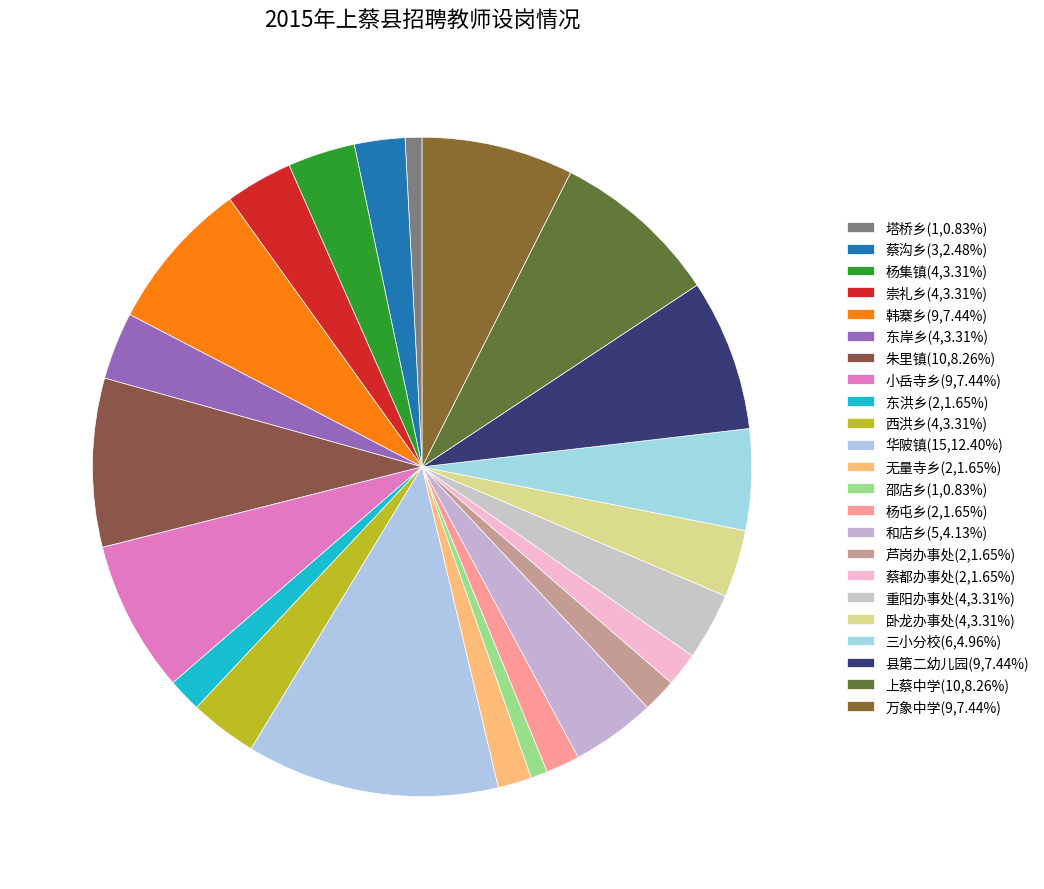

How many slices are in this pie chart?

23